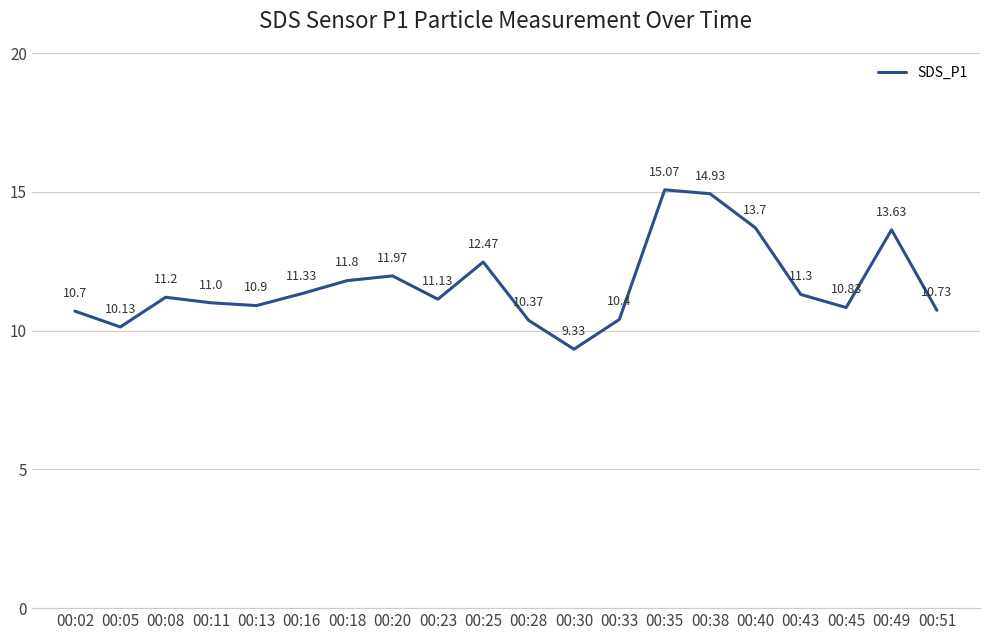

List the labels in order of value, smallest first.

00:30, 00:05, 00:28, 00:33, 00:02, 00:51, 00:45, 00:13, 00:11, 00:23, 00:08, 00:43, 00:16, 00:18, 00:20, 00:25, 00:49, 00:40, 00:38, 00:35